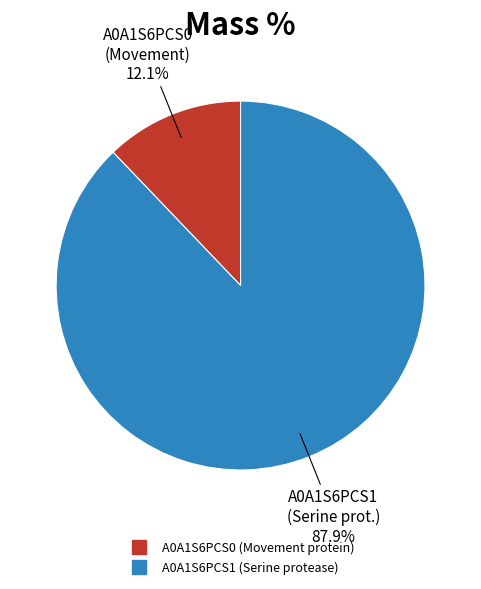

How many segments does this pie chart have?

2